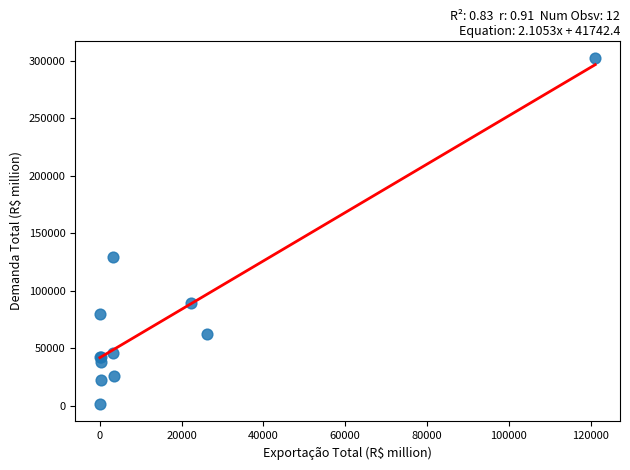

What Y value in the scatter plot is closest to 151977?

129331.4